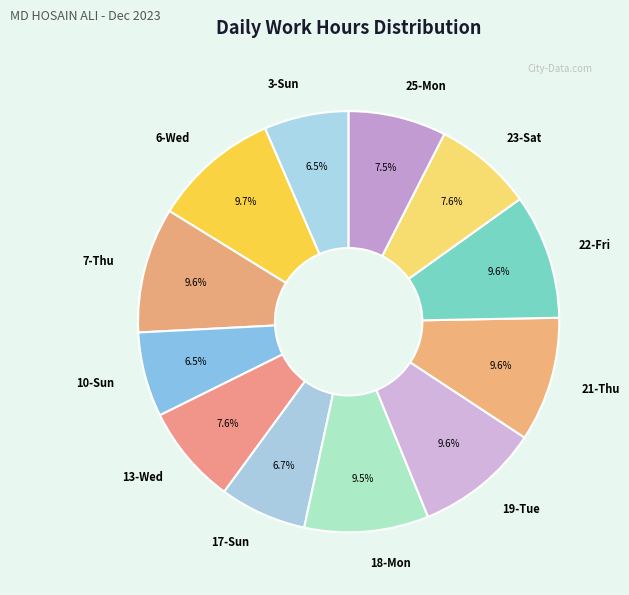

How many segments does this pie chart have?

12